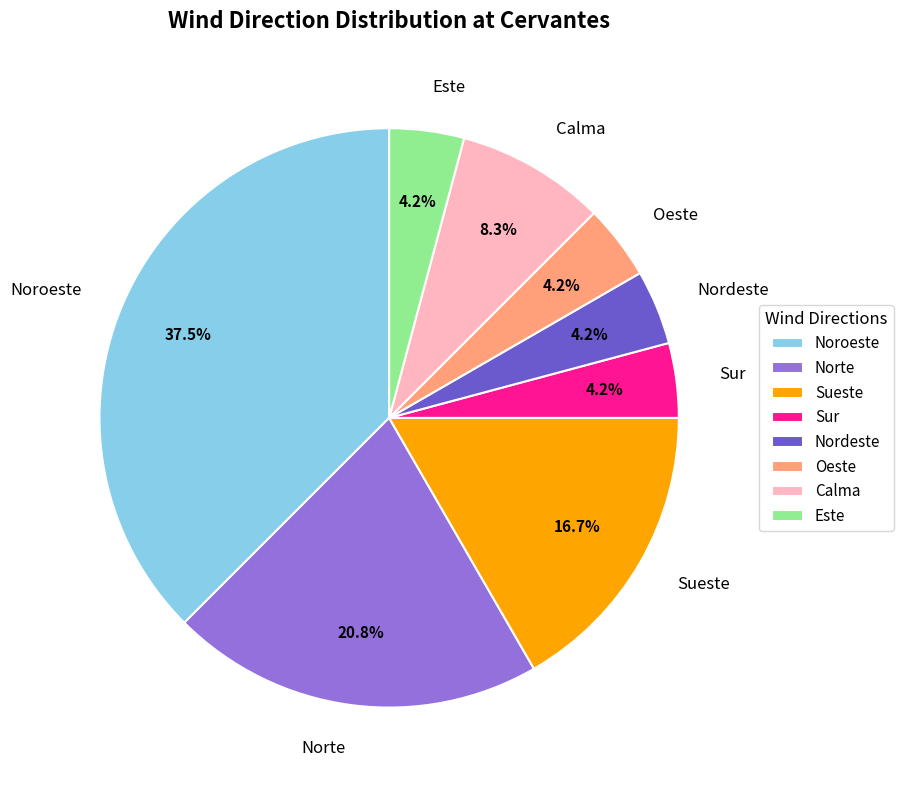

What is the ratio of the value at Nordeste to the value at Oeste?

1.0